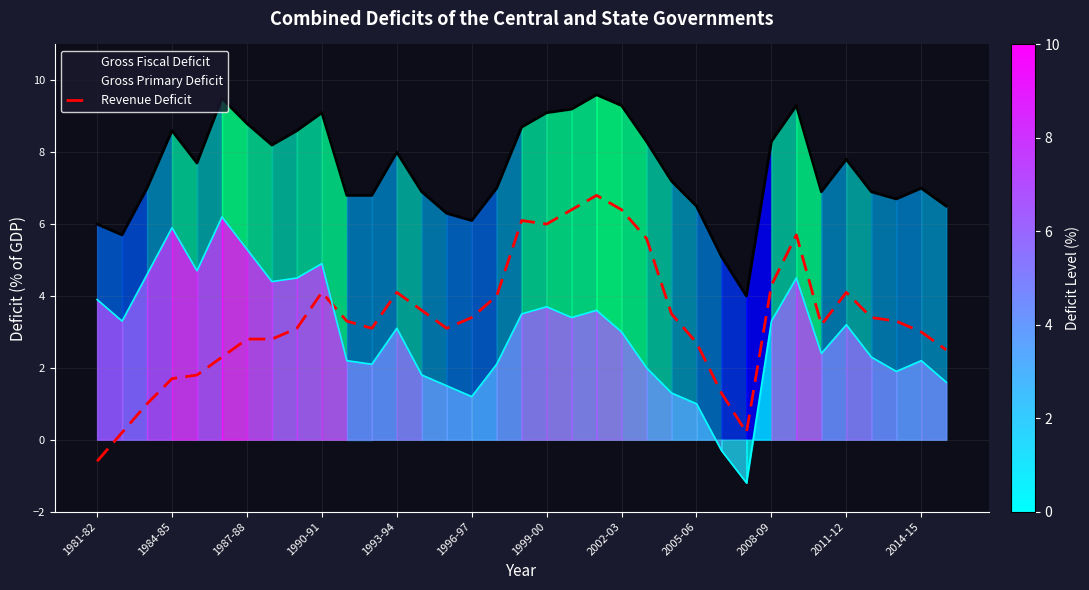

Which category has the lowest value across all series?

1981-82